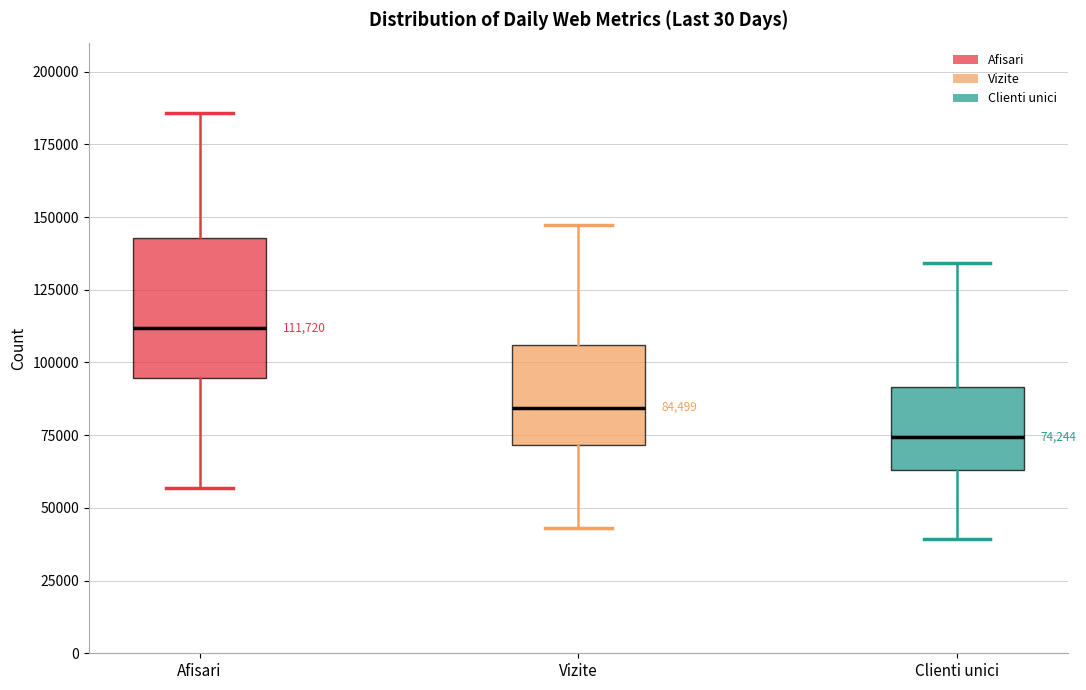

Which box has the highest median line?

Afisari